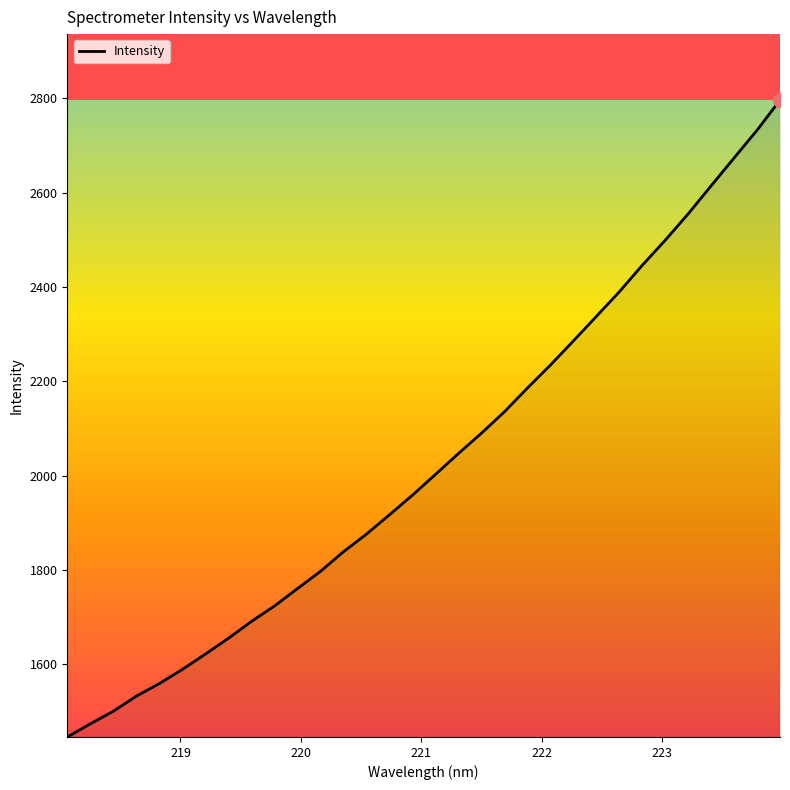

What is the maximum value shown in the chart?

2795.9